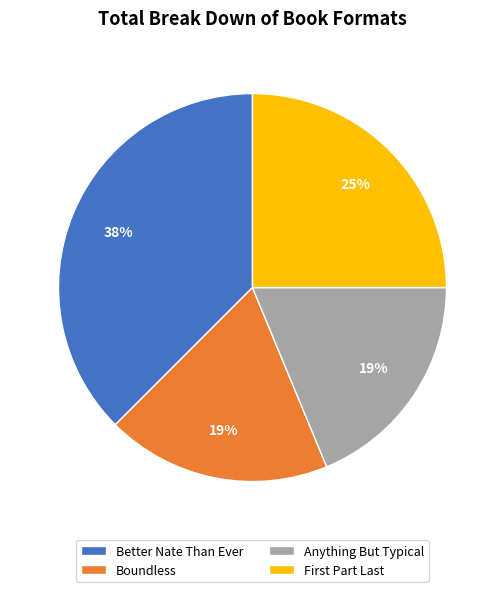

Which category has the biggest portion of the pie?

Better Nate Than Ever